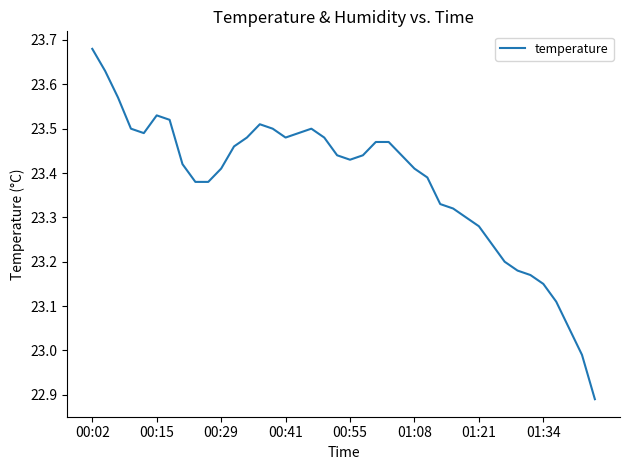

What is the difference between the maximum and minimum values?

0.8